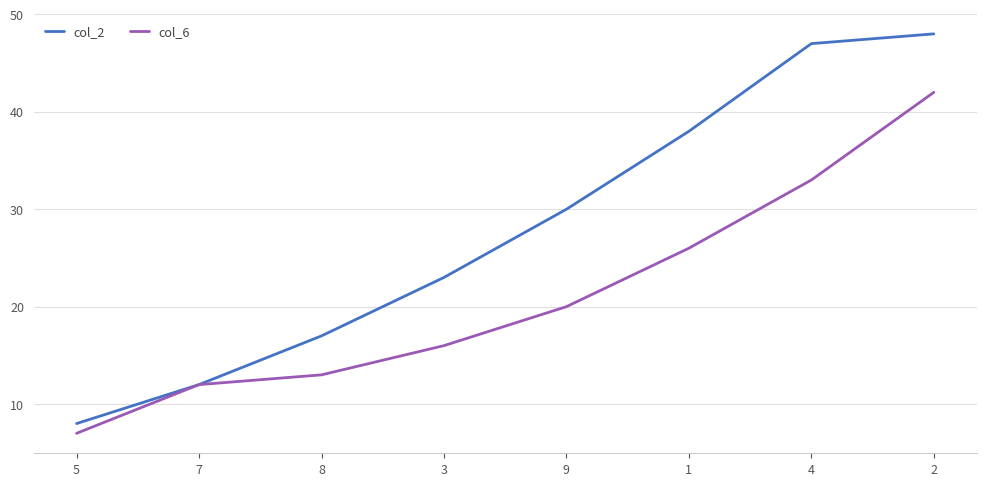

Is this an area chart (filled region under the line)?

No